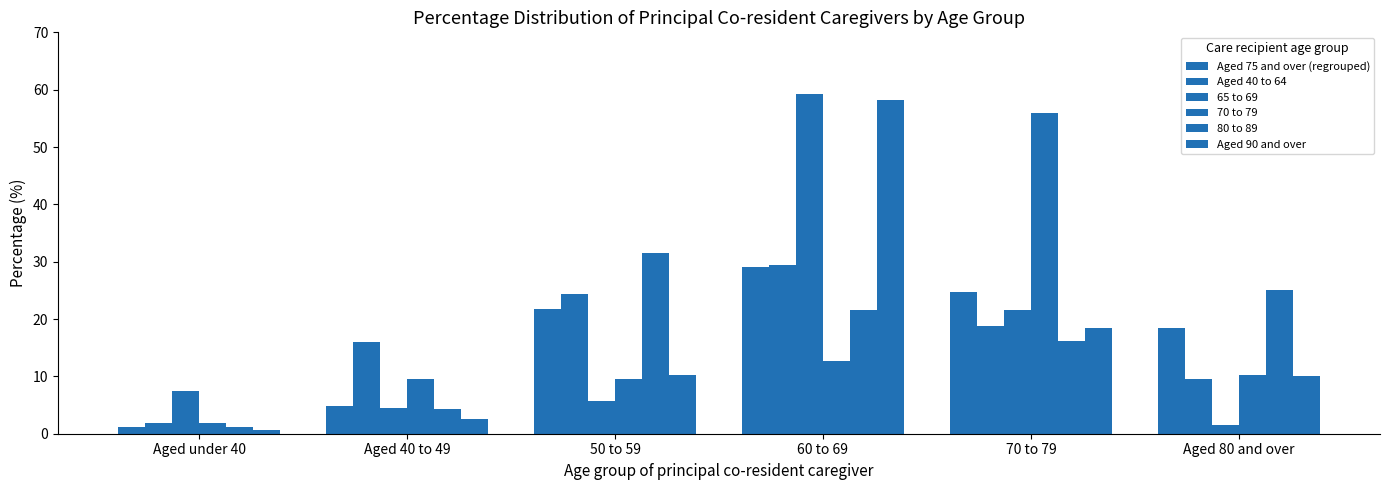

How many data points does each series have?

6